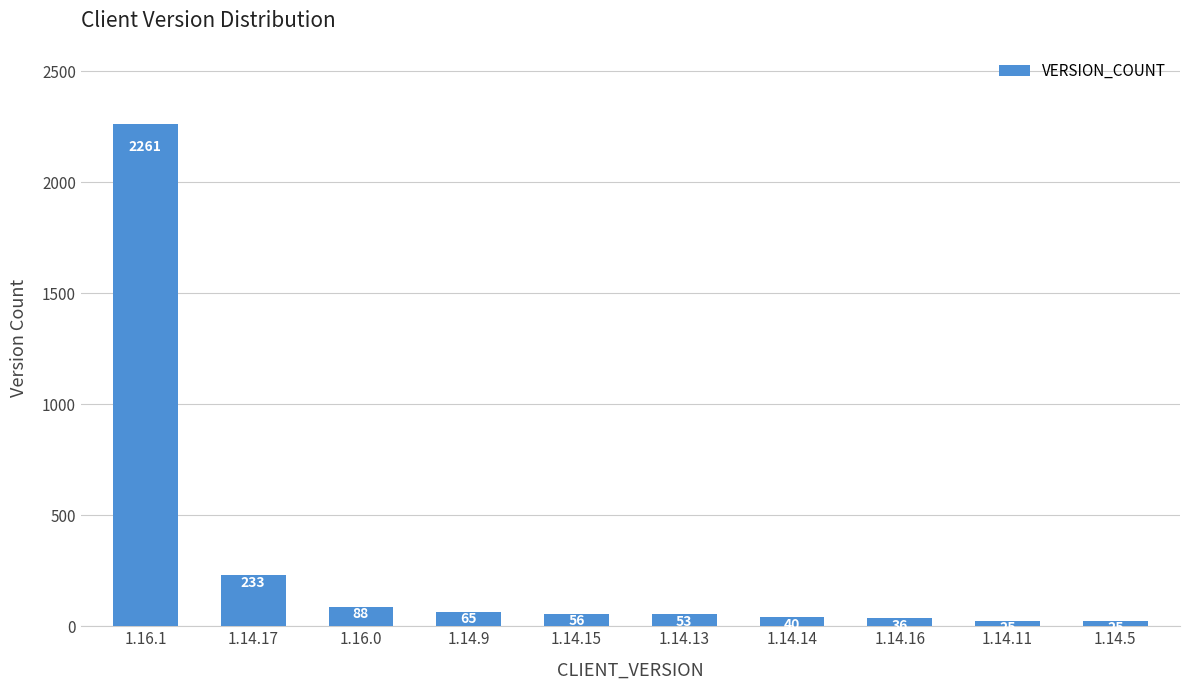

What is the value of the 8th bar from the left?

36